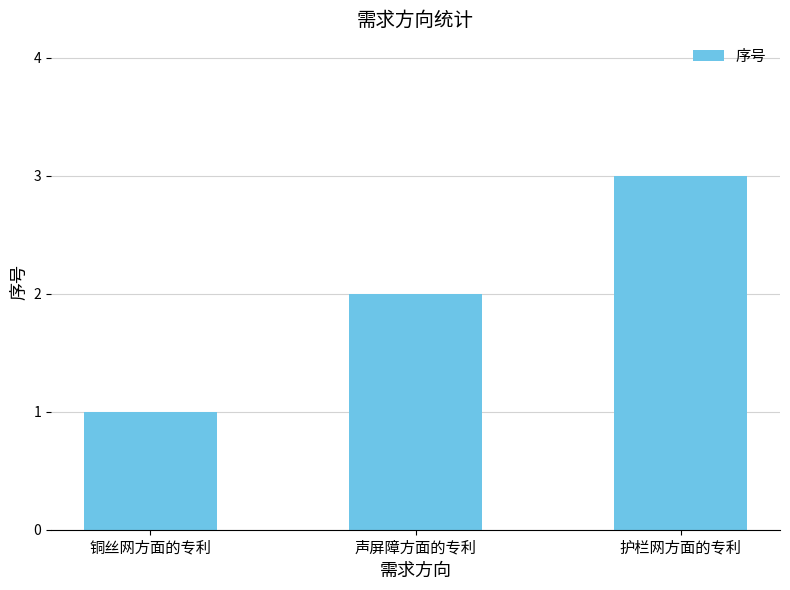

Reading left to right, transcribe all the data shown in this chart.

1	2	3